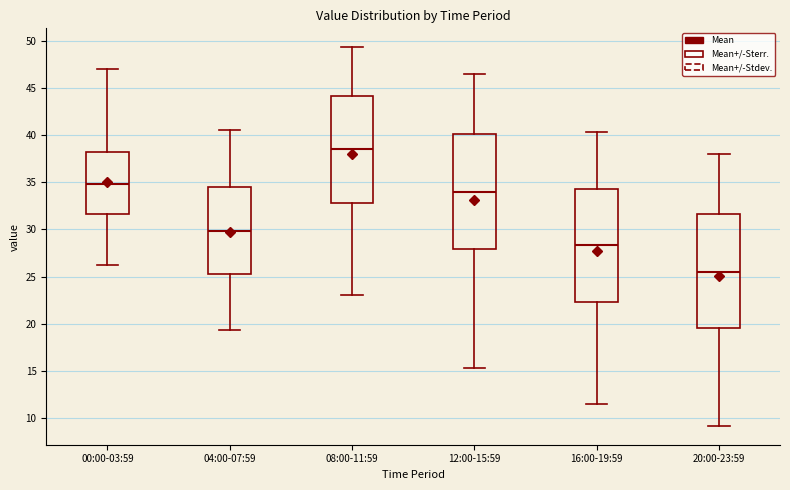

Reading left to right, transcribe this box plot: for each box, give where its median line is, the range the box spans, and where its two whiskers end, as read against the y-axis. The values are not printed on the chart, so give them approximately, as read against the axis.

00:00-03:59: median 35.0, box 31.5 to 38.0, whiskers 26.5 to 47.0
04:00-07:59: median 30.0, box 25.5 to 34.5, whiskers 19.5 to 40.5
08:00-11:59: median 38.5, box 33.0 to 44.0, whiskers 23.0 to 49.5
12:00-15:59: median 34.0, box 28.0 to 40.0, whiskers 15.5 to 46.5
16:00-19:59: median 28.5, box 22.5 to 34.5, whiskers 11.5 to 40.5
20:00-23:59: median 25.5, box 19.5 to 31.5, whiskers 9.0 to 38.0